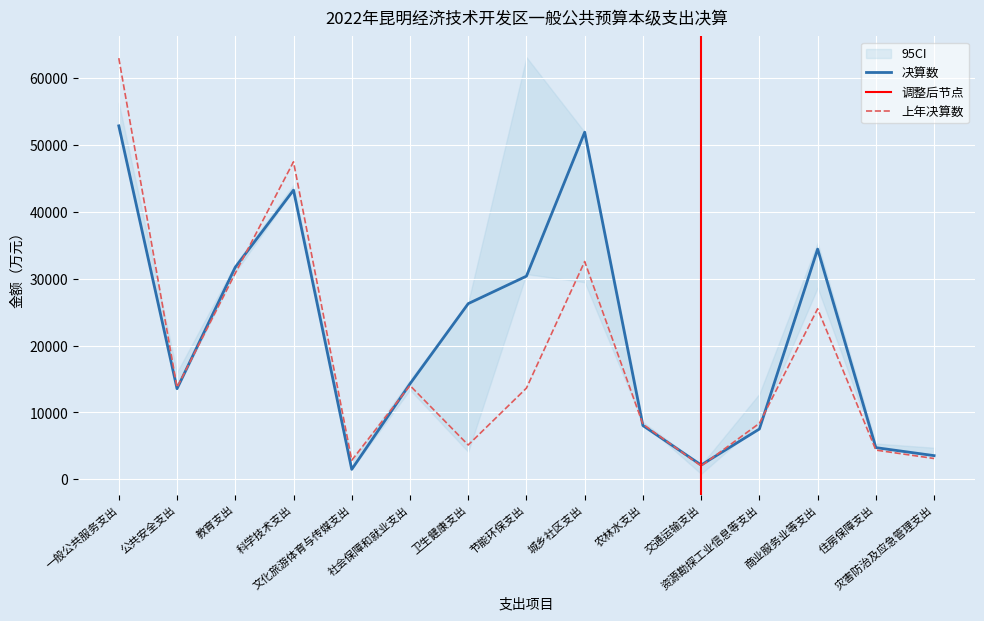

What is the lowest value of the 上年决算数 series?

2006